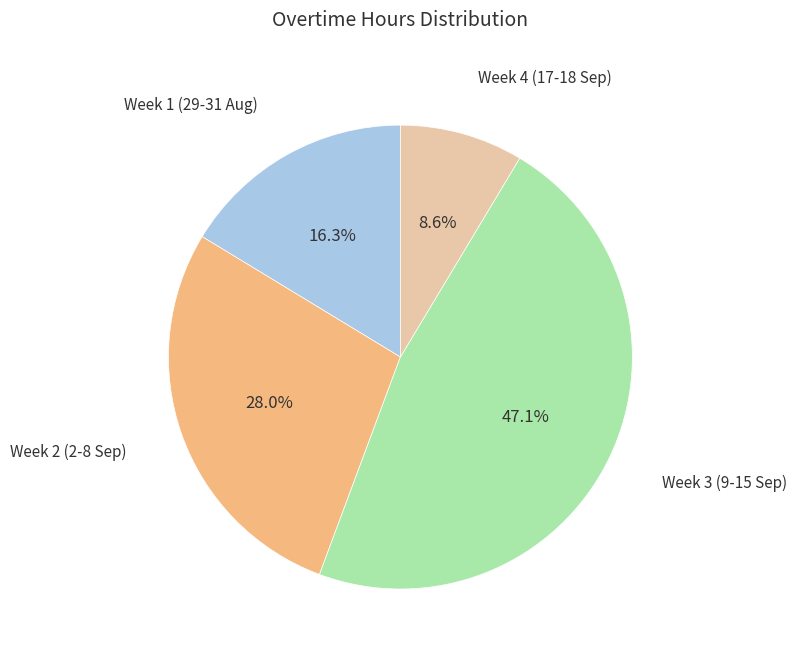

Is there a majority slice in this chart?

No